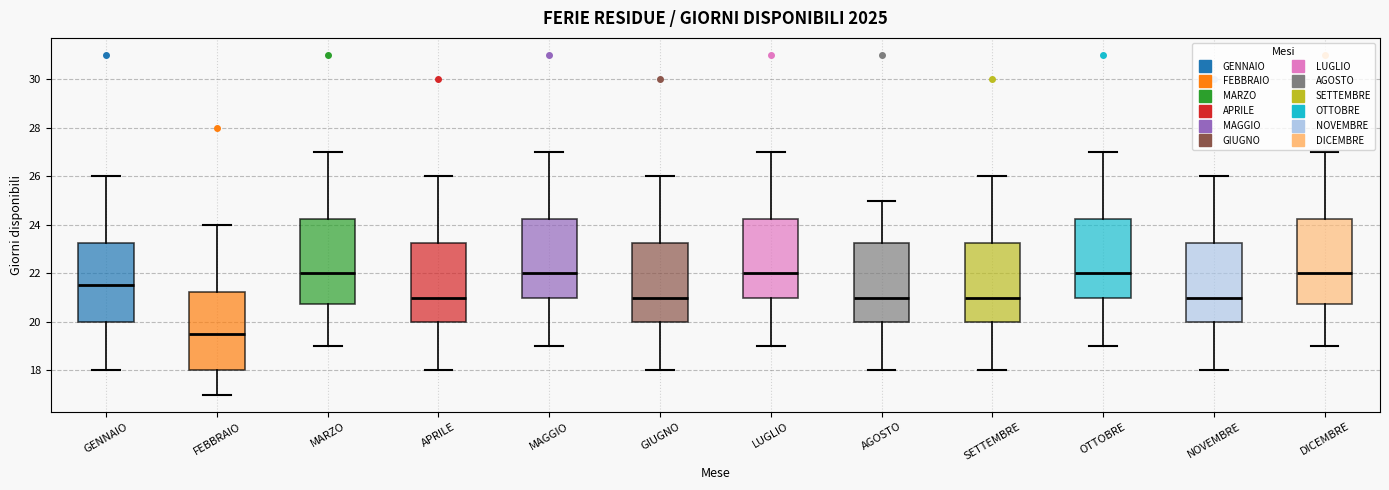

Reading left to right, read every box against the y-axis: the position of its median line, the range the box covers, and the ends of its whiskers. The values are not printed on the chart, so give them approximately, as read against the axis.

GENNAIO: median 21.6, box 20.0 to 23.2, whiskers 18.0 to 26.0
FEBBRAIO: median 19.6, box 18.0 to 21.2, whiskers 17.0 to 24.0
MARZO: median 22.0, box 20.8 to 24.2, whiskers 19.0 to 27.0
APRILE: median 21.0, box 20.0 to 23.2, whiskers 18.0 to 26.0
MAGGIO: median 22.0, box 21.0 to 24.2, whiskers 19.0 to 27.0
GIUGNO: median 21.0, box 20.0 to 23.2, whiskers 18.0 to 26.0
LUGLIO: median 22.0, box 21.0 to 24.2, whiskers 19.0 to 27.0
AGOSTO: median 21.0, box 20.0 to 23.2, whiskers 18.0 to 25.0
SETTEMBRE: median 21.0, box 20.0 to 23.2, whiskers 18.0 to 26.0
OTTOBRE: median 22.0, box 21.0 to 24.2, whiskers 19.0 to 27.0
NOVEMBRE: median 21.0, box 20.0 to 23.2, whiskers 18.0 to 26.0
DICEMBRE: median 22.0, box 20.8 to 24.2, whiskers 19.0 to 27.0